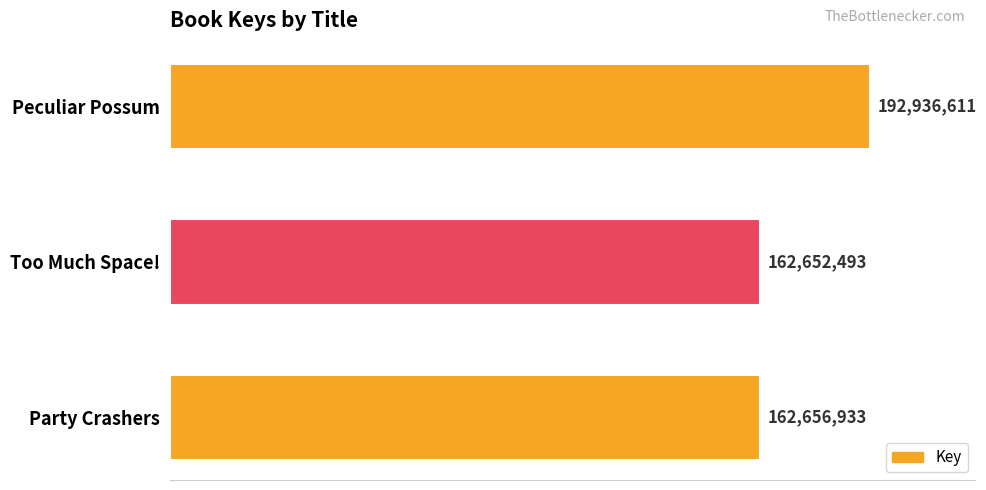

List the labels in order of value, largest first.

Peculiar Possum, Party Crashers, Too Much Space!